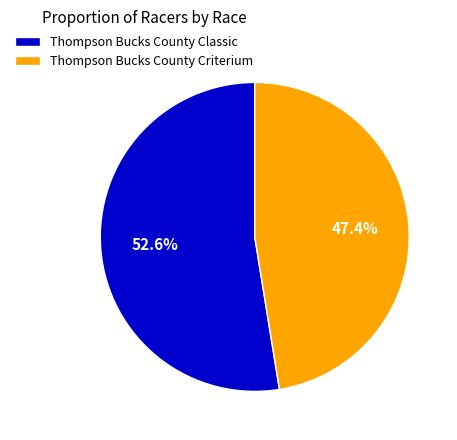

To the nearest percent, what percentage of the pie is Thompson Bucks County Criterium?

47%